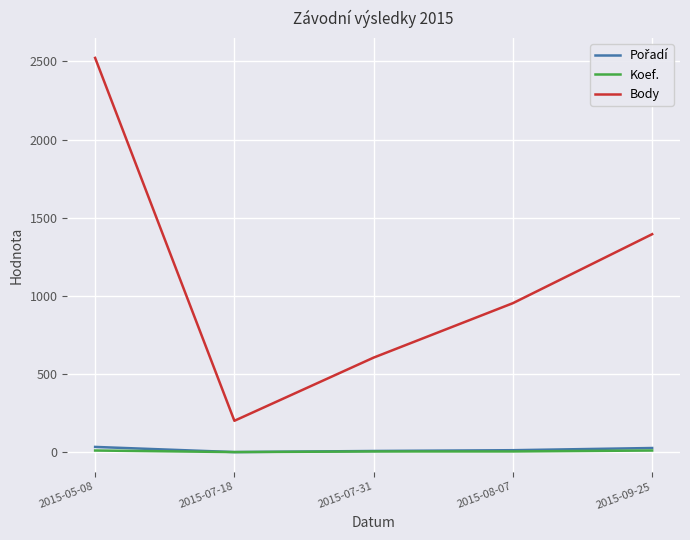

Where is Body nearest to the value 1362?

2015-09-25